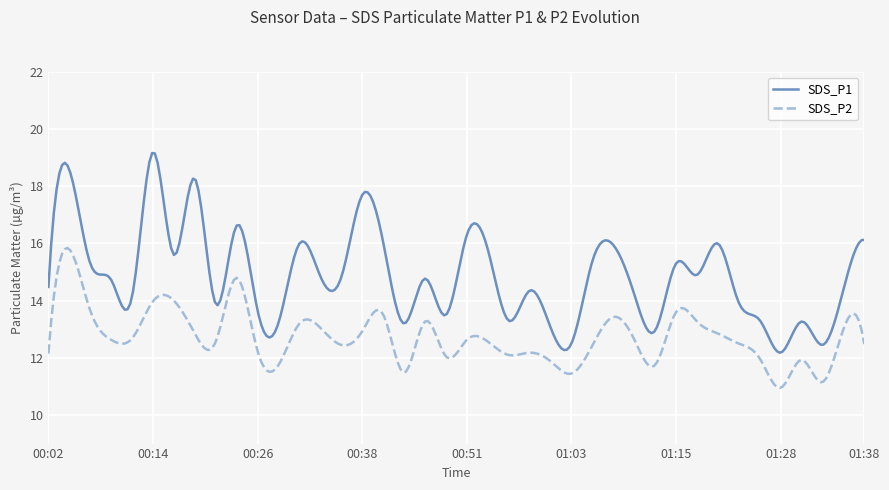

What is the average value of the SDS_P2 series?

12.7